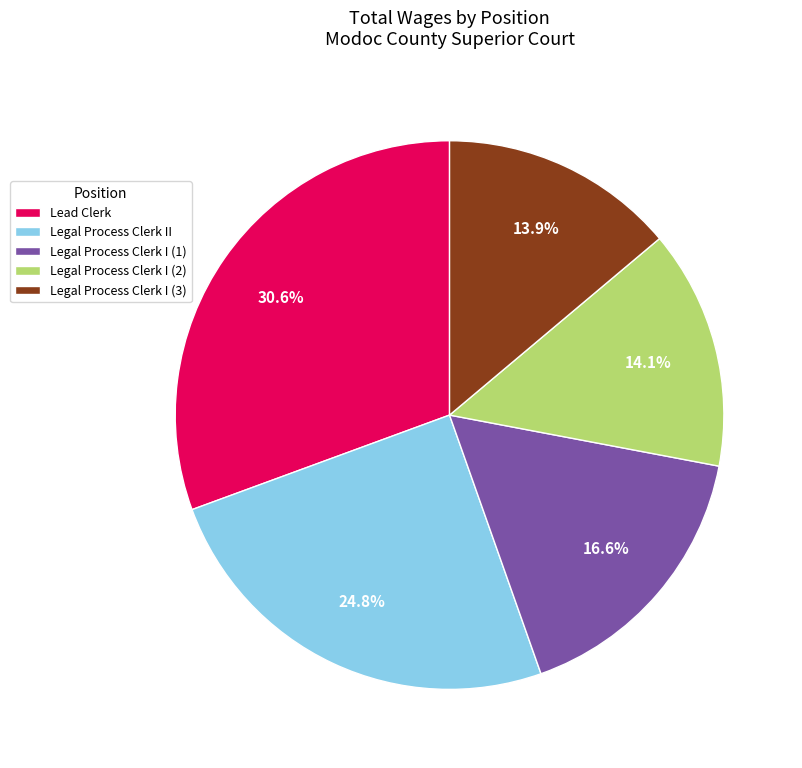

To the nearest percent, what is the average slice percentage?

20%